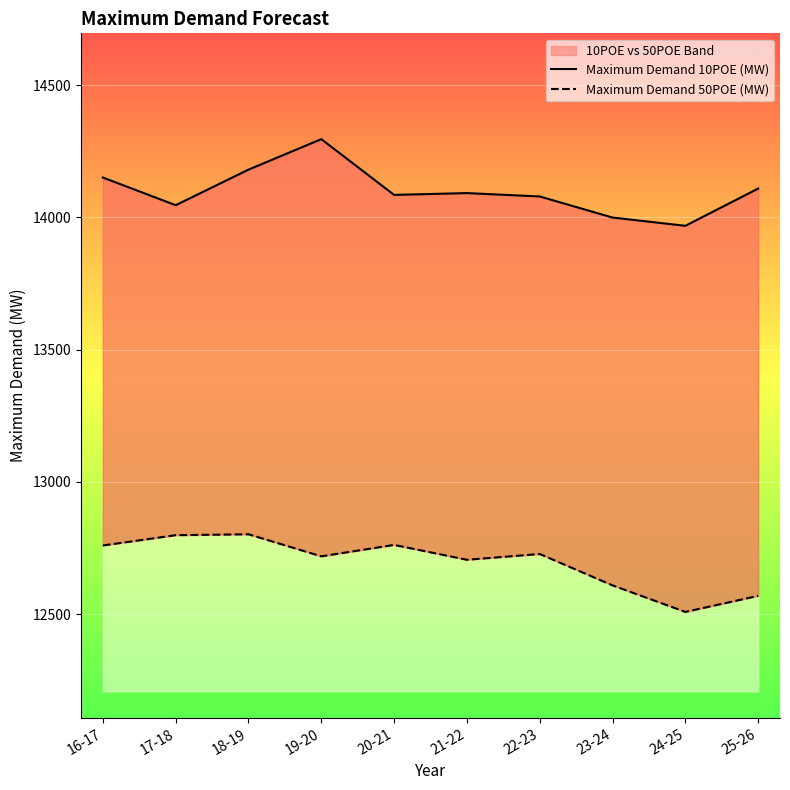

What is the label of the 8th point from the left?

23-24